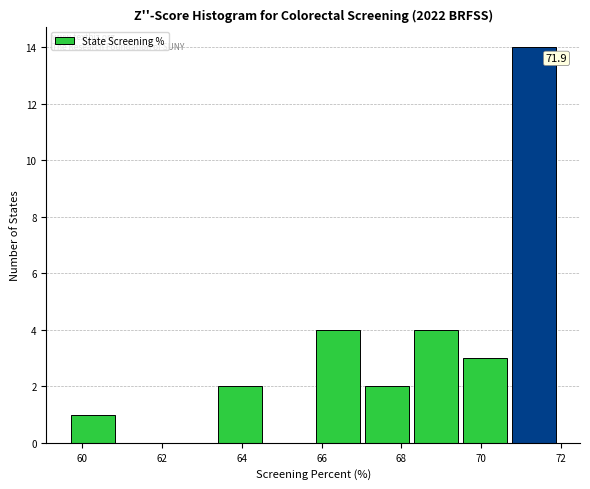

Over which range of the x-axis is the bar tallest?

70.8 to 72.0